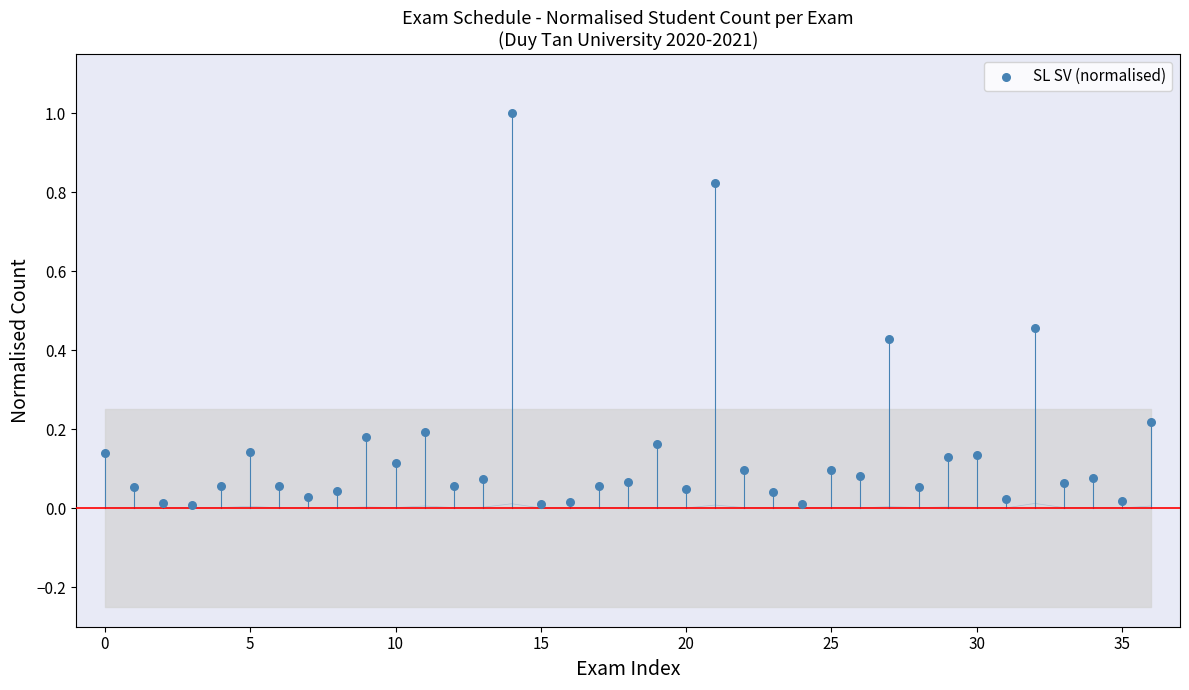

What is the range of Y values (max minus min)?

1.0